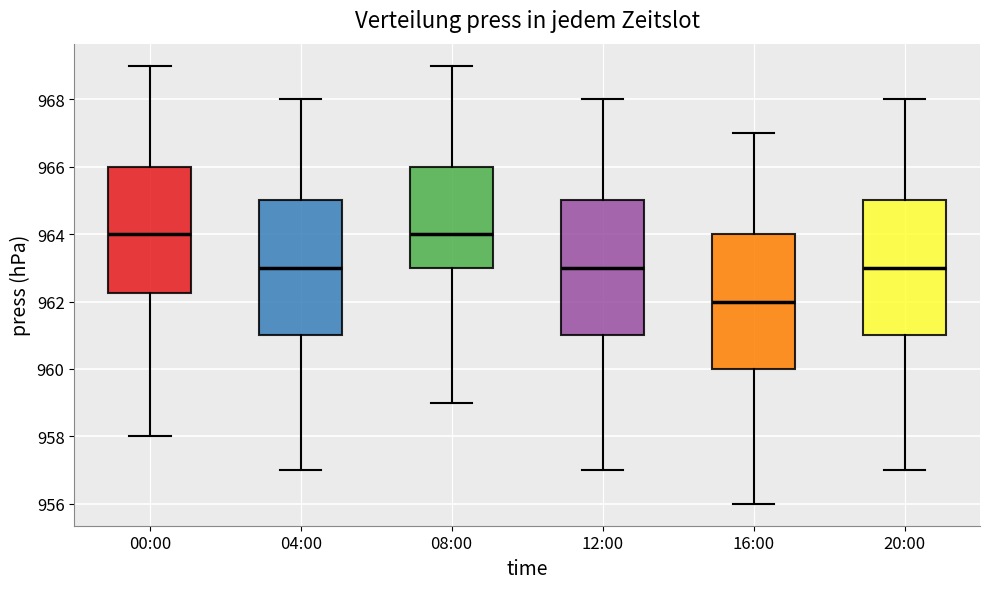

Where does the lower whisker of the box for 08:00 end on the y-axis? The values are not printed on the chart, so give them approximately, as read against the axis.

959.0